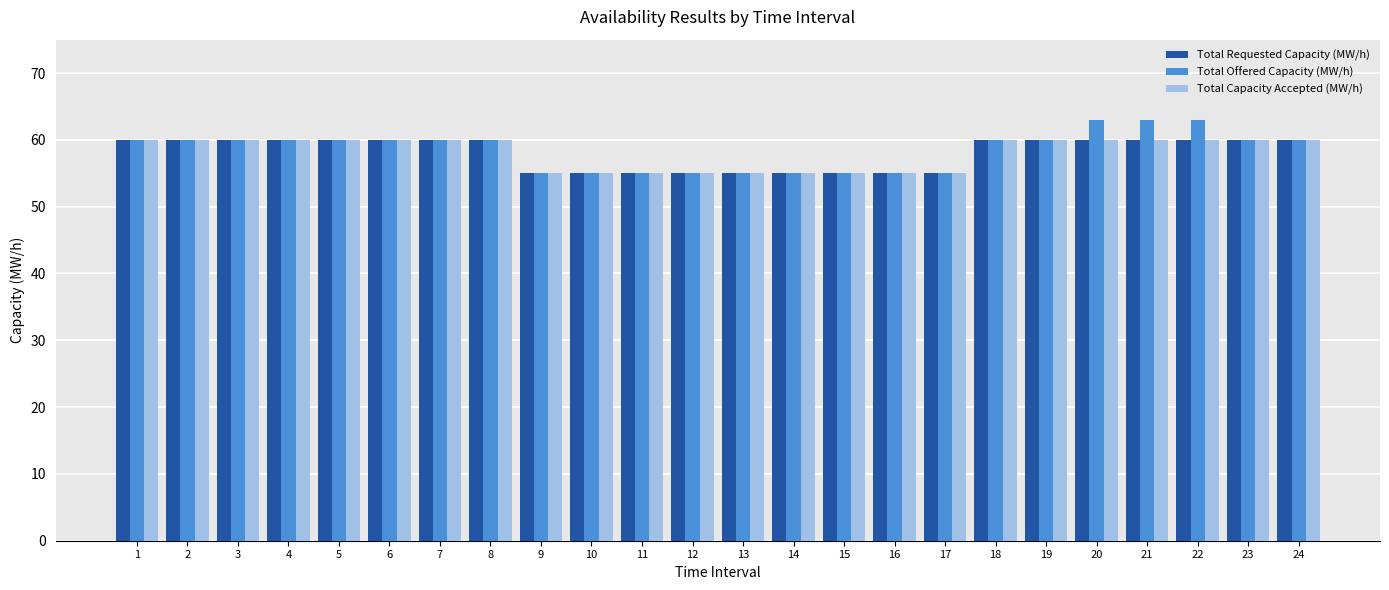

Are the bars horizontal?

No